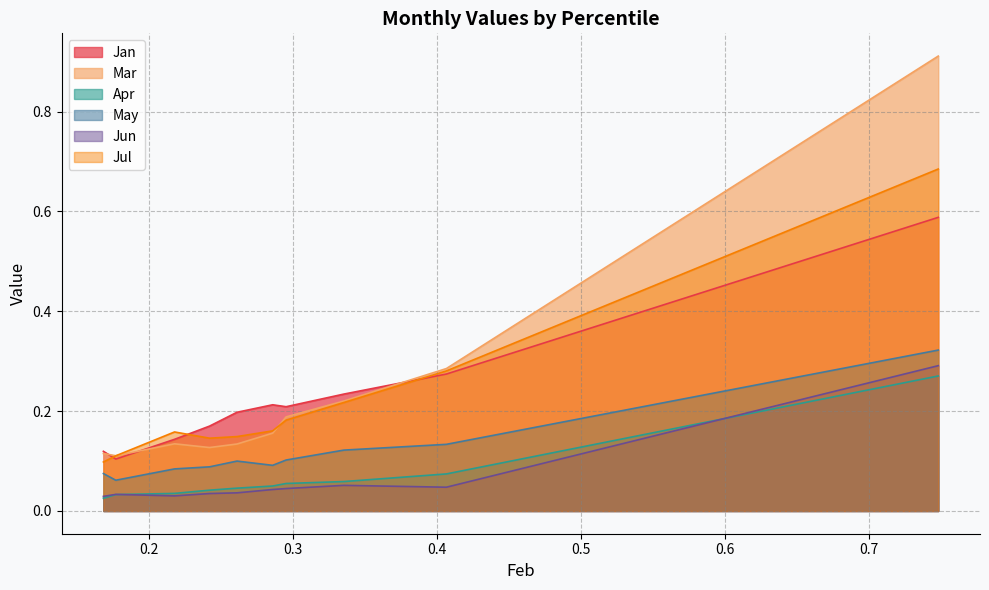

Reading left to right, extract all data points from this chart.

Jan: 0.1	0.1	0.1	0.2	0.2	0.2	0.2	0.2	0.3	0.6
Mar: 0.1	0.1	0.1	0.1	0.1	0.2	0.2	0.2	0.3	0.9
Apr: 0.0	0.0	0.0	0.0	0.0	0.0	0.1	0.1	0.1	0.3
May: 0.1	0.1	0.1	0.1	0.1	0.1	0.1	0.1	0.1	0.3
Jun: 0.0	0.0	0.0	0.0	0.0	0.0	0.0	0.1	0.0	0.3
Jul: 0.1	0.1	0.2	0.1	0.1	0.2	0.2	0.2	0.3	0.7